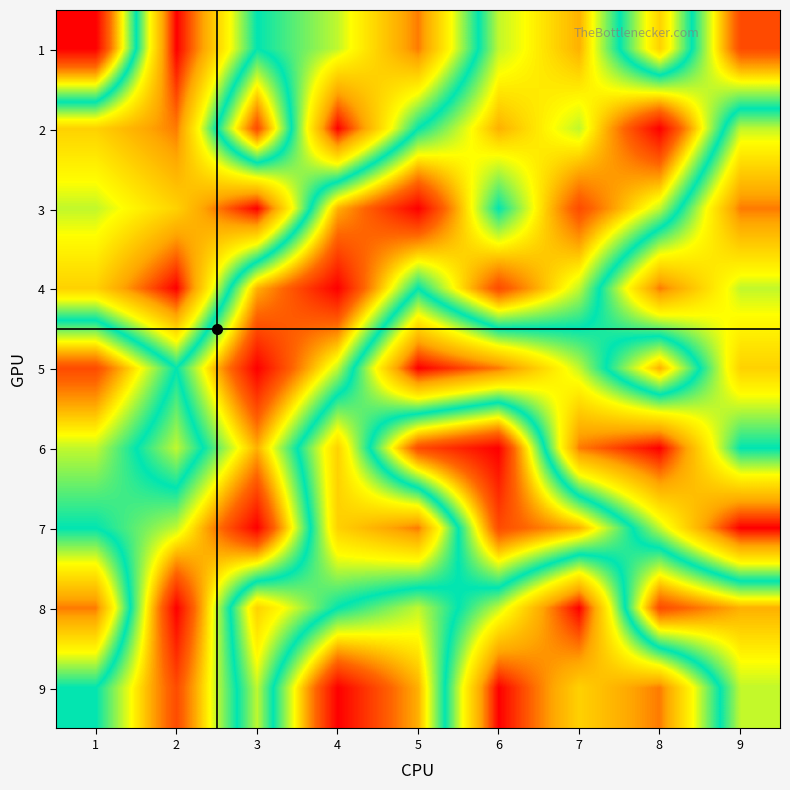

At 2, list the series in order from smallest to largest.

1, 4, 2, 3, 6, 5, 7, 9, 8